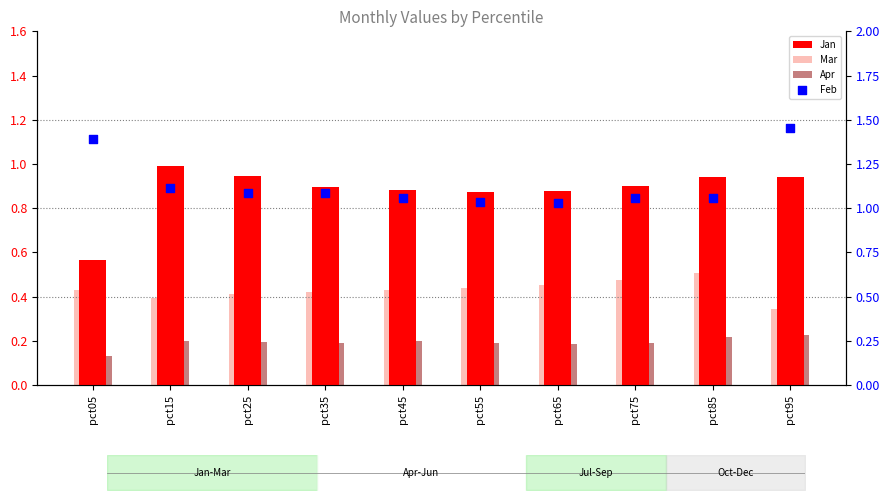

What is the total value across all series at pct75?

2.6